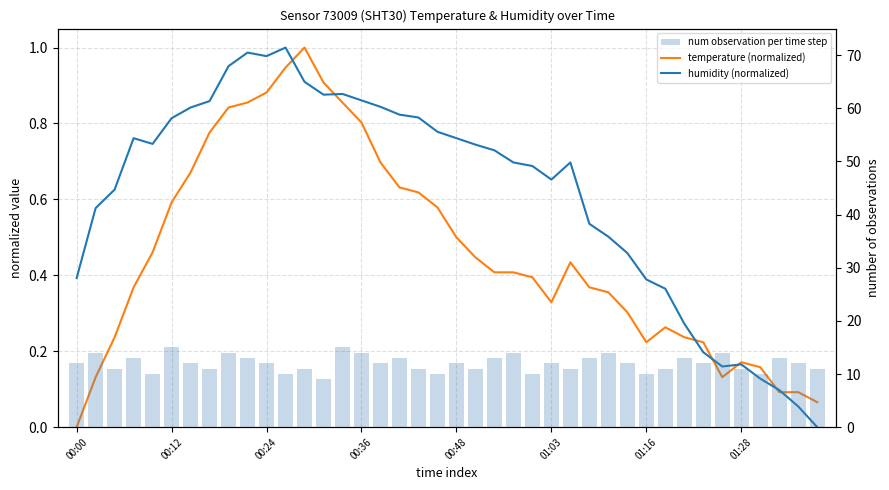

At how many categories does at least one series exceed 10?

33